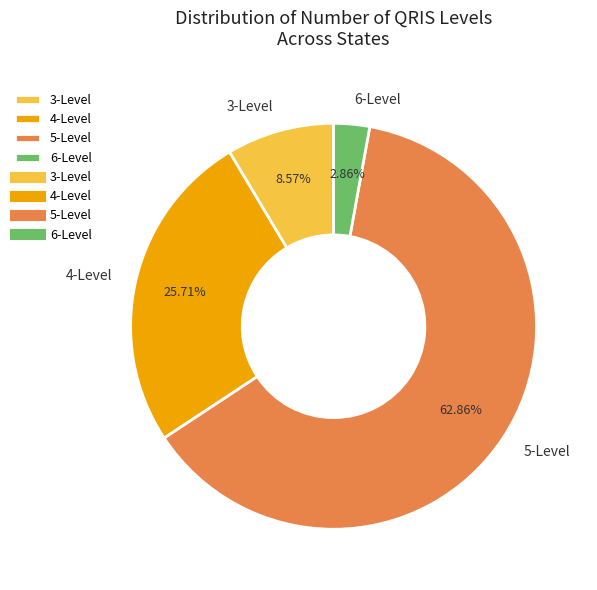

Approximately how many times larger is the value at 3-Level compared to 4-Level?

0.3